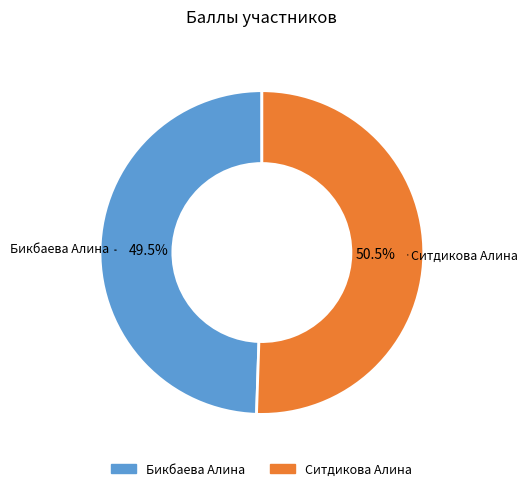

Does Ситдикова Алина represent more than half of the total?

Yes